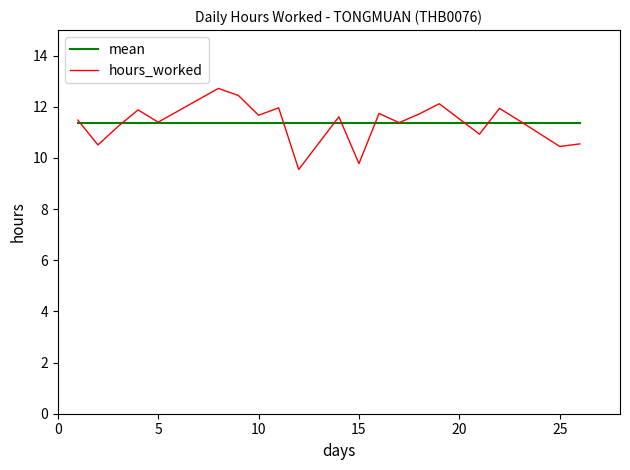

Which series ends up on top after the final intersection of hours_worked and mean?

mean